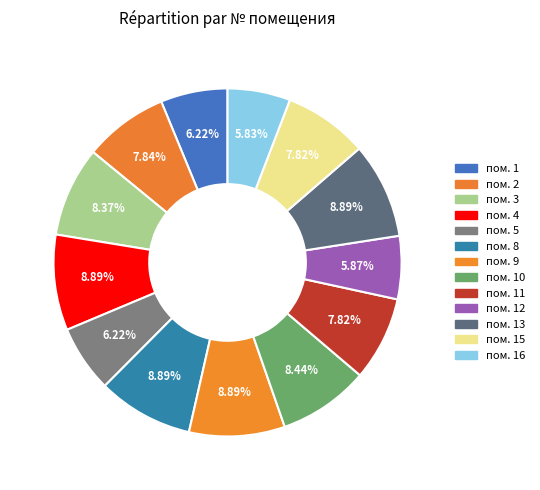

How many slices are in this pie chart?

13